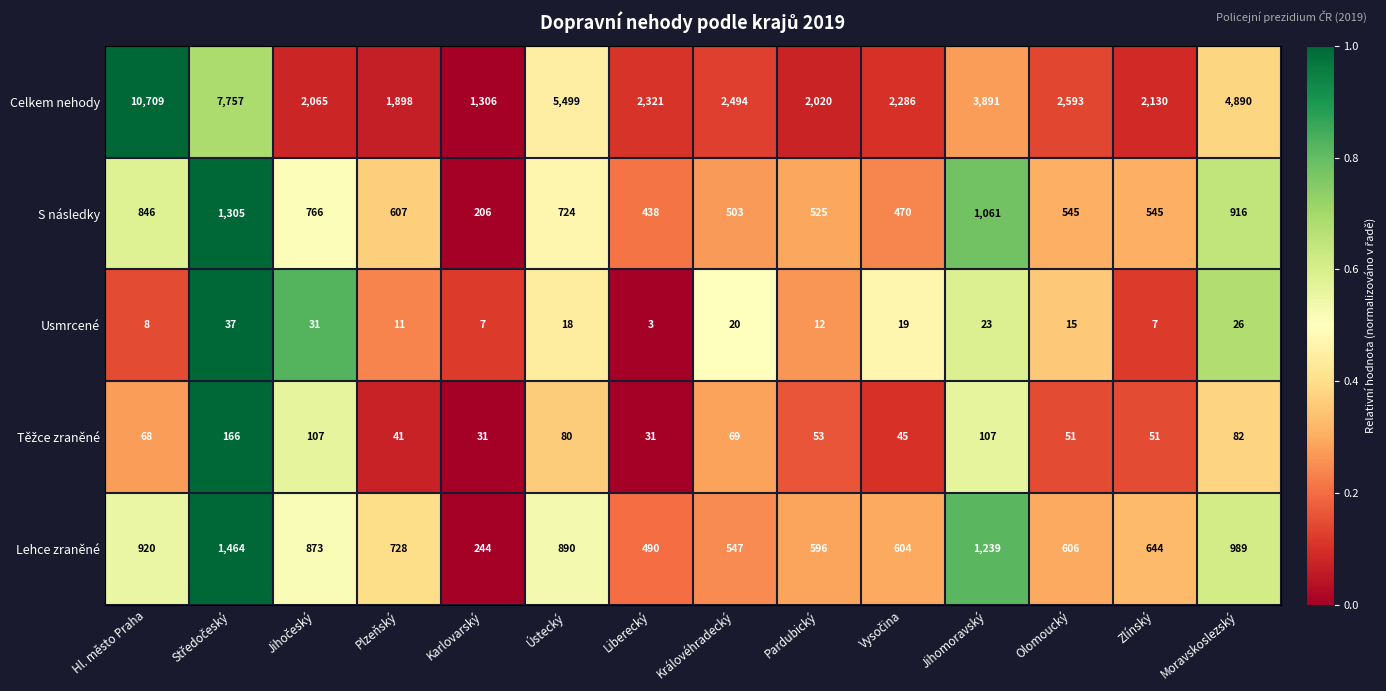

Where is Celkem nehody nearest to the value 6007?

Ústecký